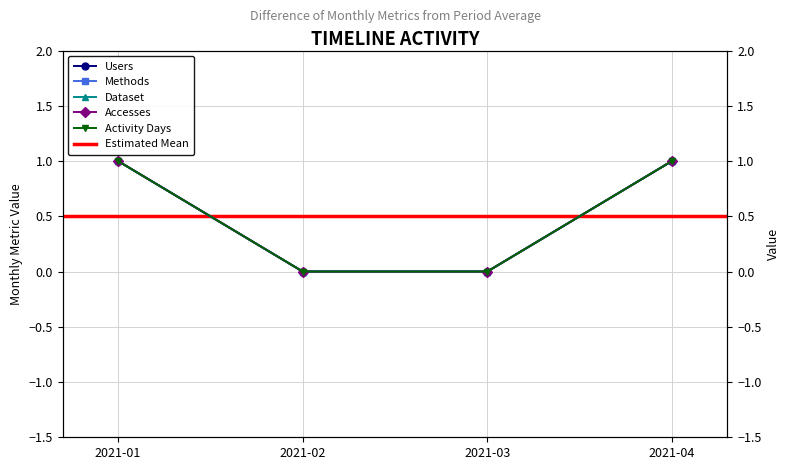

The value of Dataset at 2021-01 is 1. True or false?

False